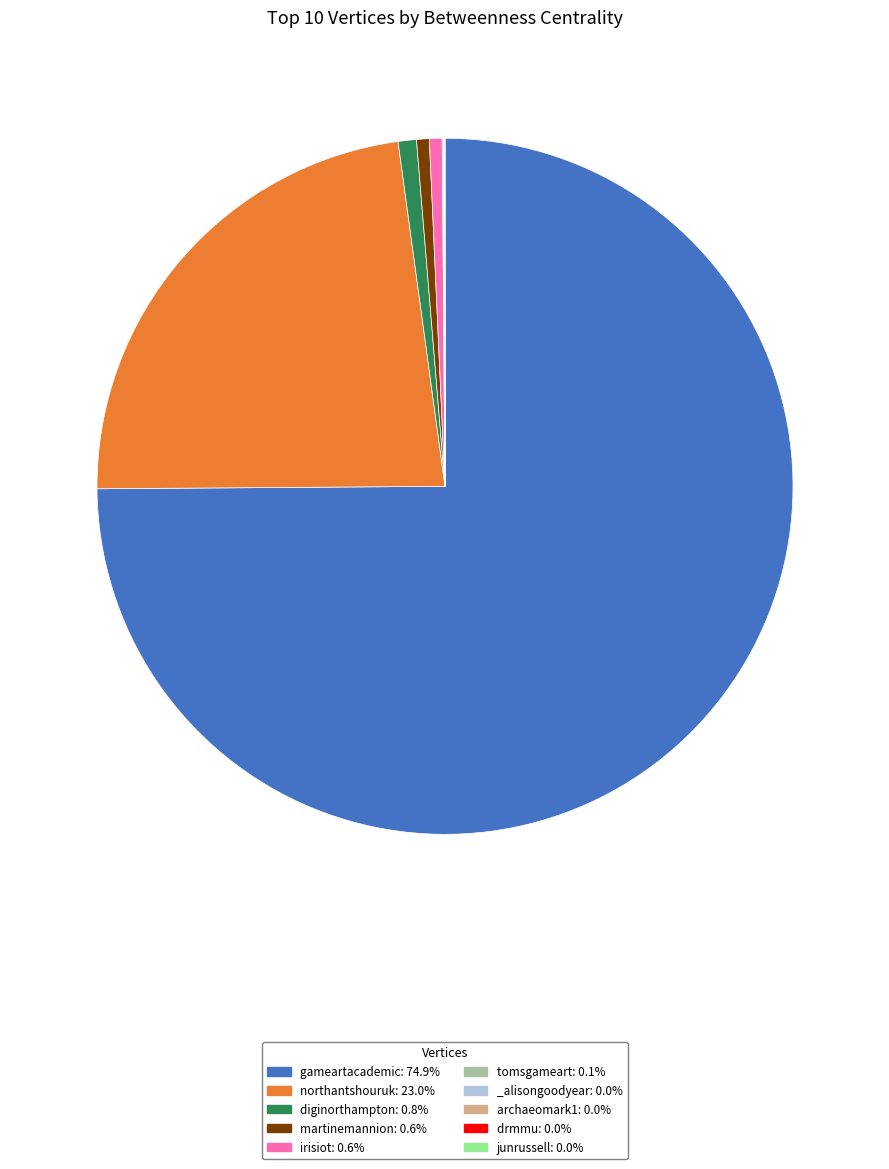

Is the sum of diginorthampton and martinemannion greater than half?

No